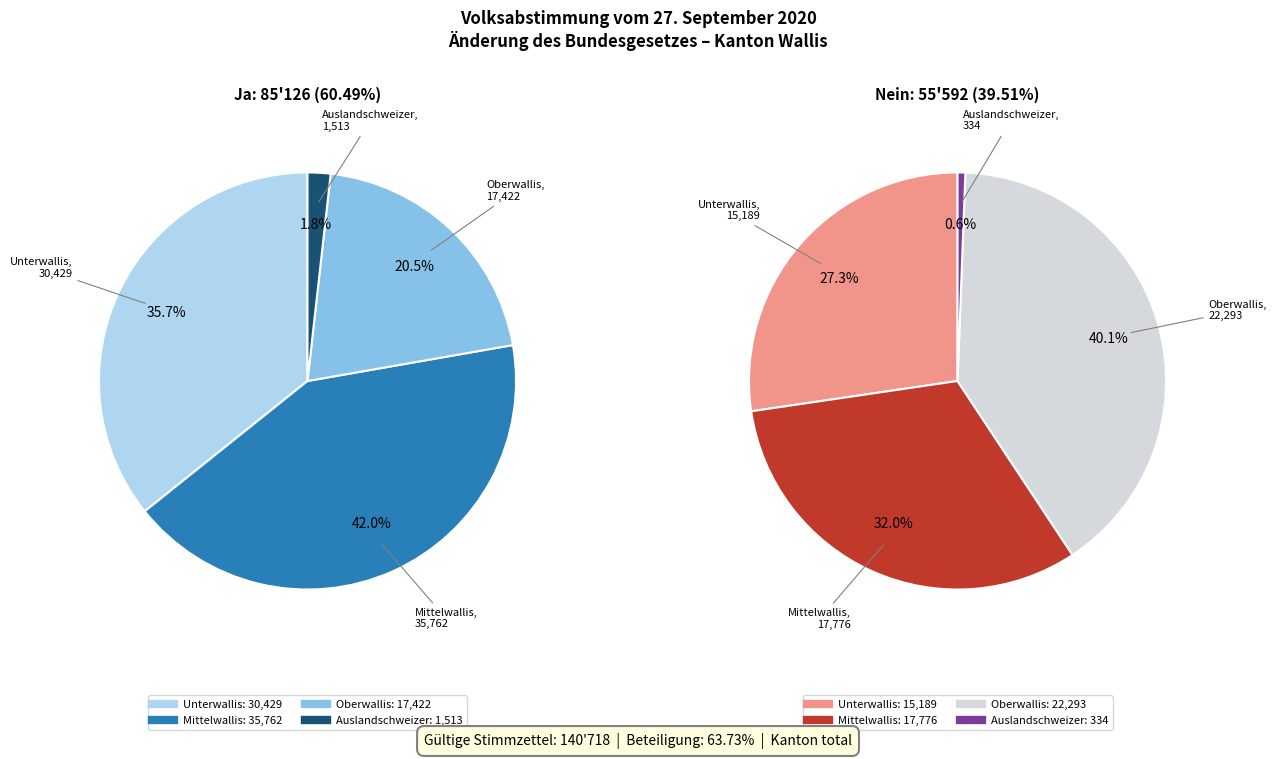

To the nearest percent, what portion does Oberwallis represent?

20%